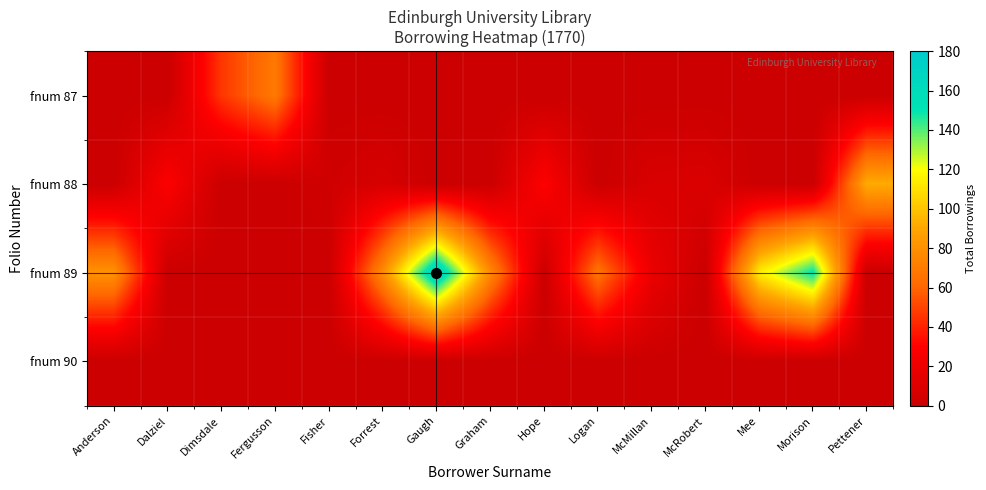

Reading left to right, extract all data points from this chart.

fnum 87: Anderson=0	Dalziel=0	Dimsdale=46	Fergusson=69	Fisher=0	Forrest=0	Gaugh=0	Graham=0	Hope=0	Logan=0	McMillan=0	McRobert=0	Mee=0	Morison=0	Pettener=0
fnum 88: Anderson=0	Dalziel=29	Dimsdale=0	Fergusson=0	Fisher=3	Forrest=7	Gaugh=0	Graham=0	Hope=30	Logan=0	McMillan=8	McRobert=9	Mee=0	Morison=0	Pettener=92
fnum 89: Anderson=81	Dalziel=0	Dimsdale=0	Fergusson=0	Fisher=0	Forrest=78	Gaugh=172	Graham=77	Hope=0	Logan=67	McMillan=19	McRobert=0	Mee=114	Morison=151	Pettener=0
fnum 90: Anderson=0	Dalziel=0	Dimsdale=0	Fergusson=0	Fisher=0	Forrest=0	Gaugh=0	Graham=0	Hope=0	Logan=0	McMillan=0	McRobert=0	Mee=0	Morison=0	Pettener=0